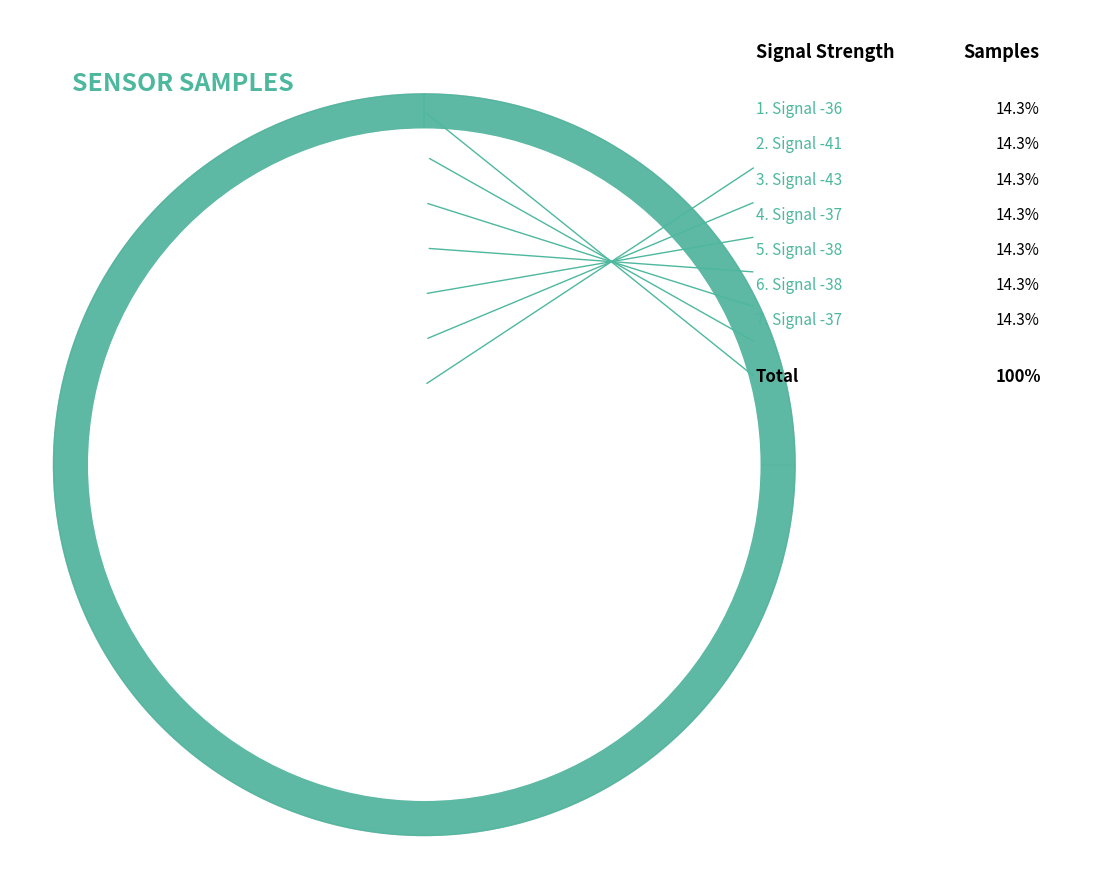

Is there any slice that represents more than half of the pie?

No